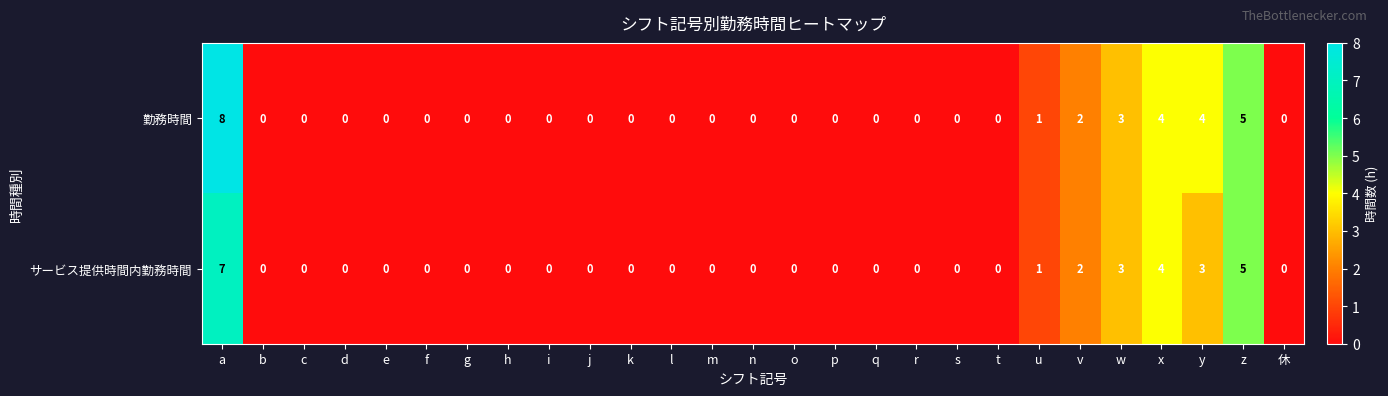

True or false: 勤務時間 has a value of 0 at g.

True